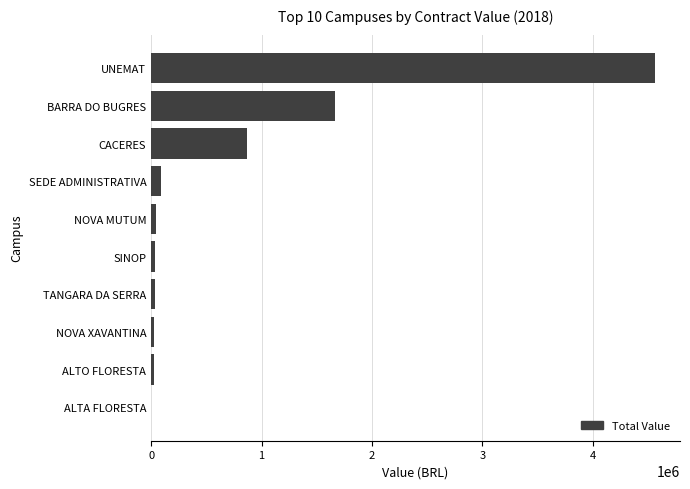

What is the greatest value displayed?

4561832.7